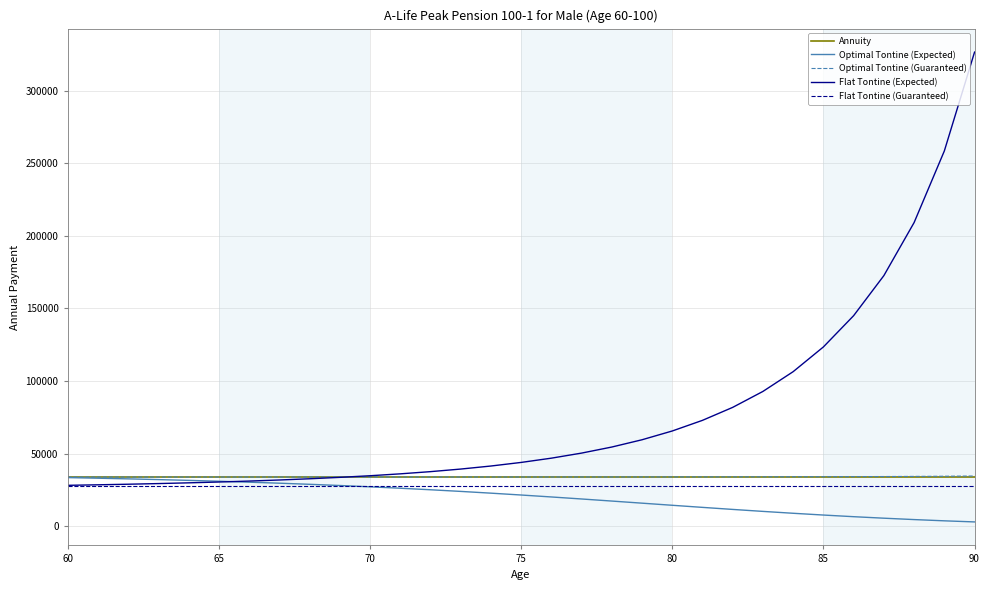

True or false: Optimal Tontine (Guaranteed) and Flat Tontine (Guaranteed) intersect in this chart.

False